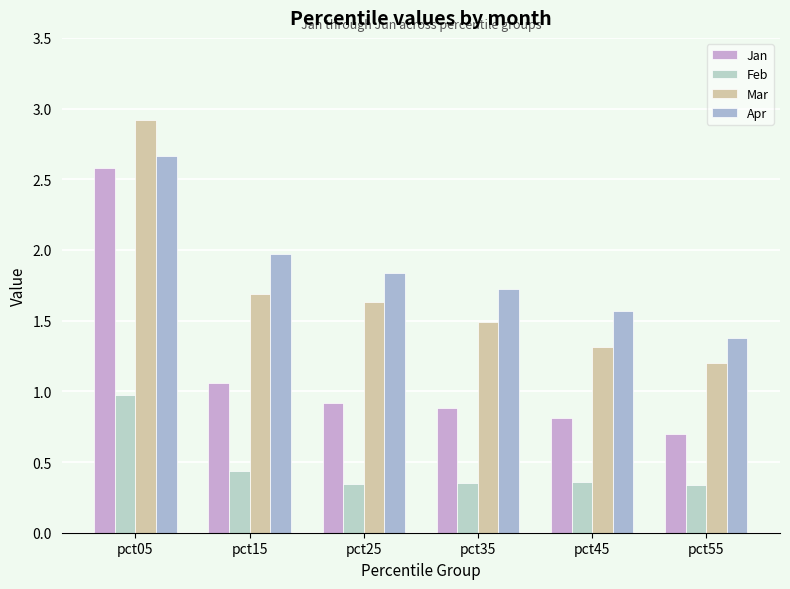

What is the difference between the Jan values at pct15 and pct55?

0.4